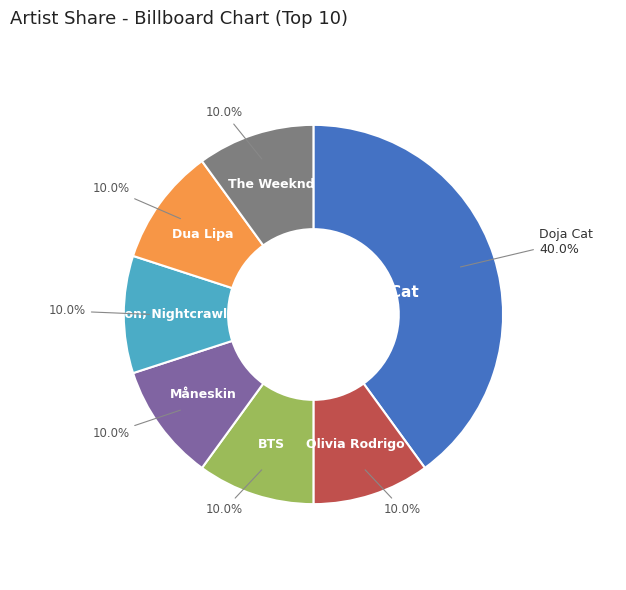

Count the number of slices in the pie.

7